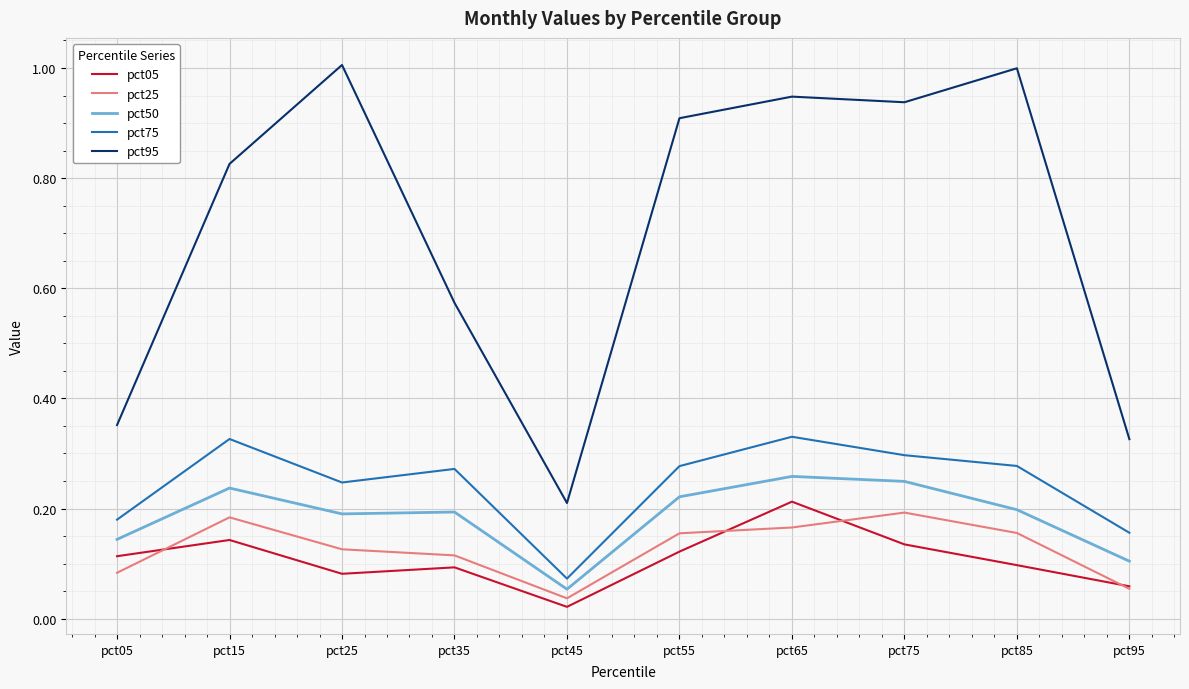

At how many categories does at least one series exceed 0?

10